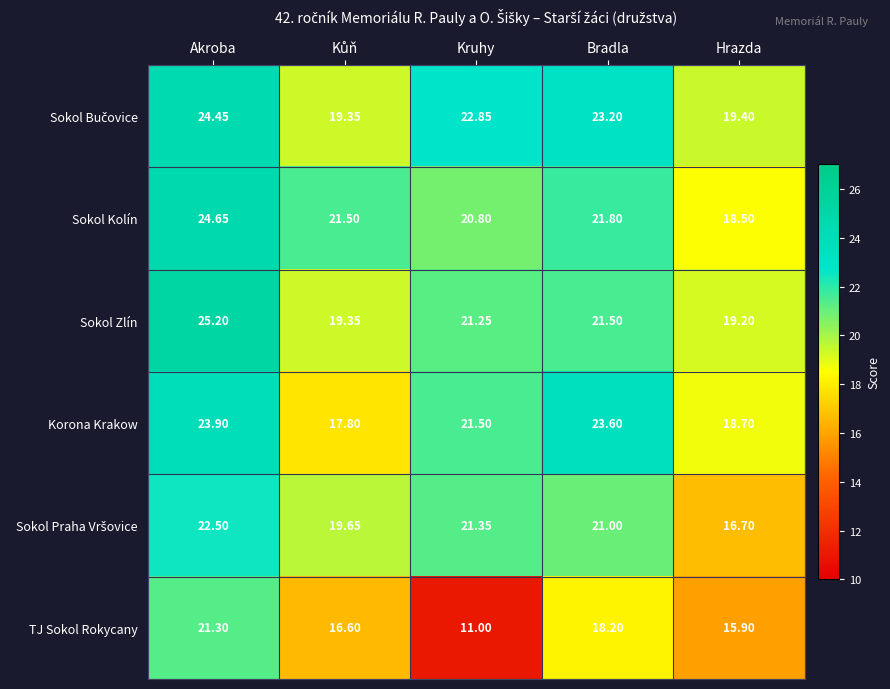

At which label does Sokol Zlín reach its minimum?

Hrazda